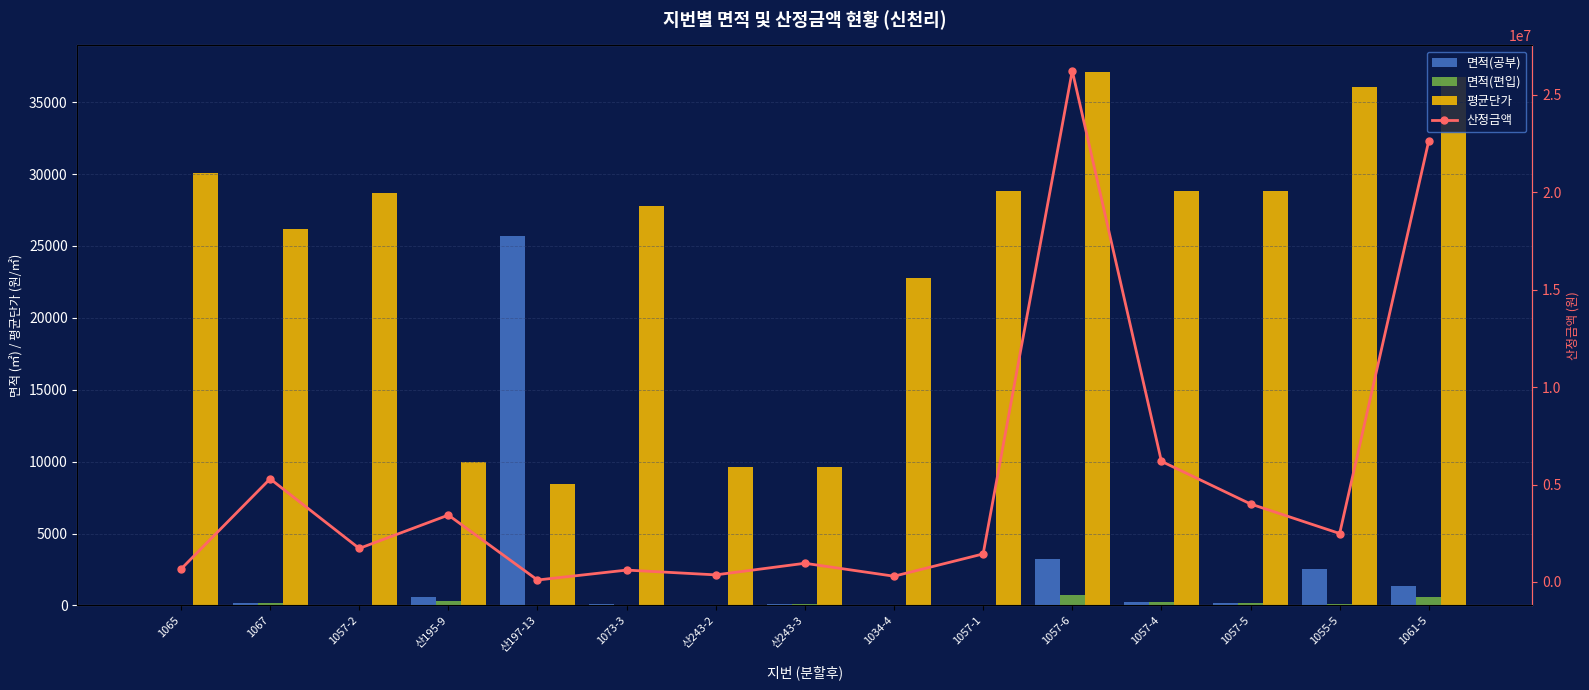

What is the average value of the 평균단가 series?

24627